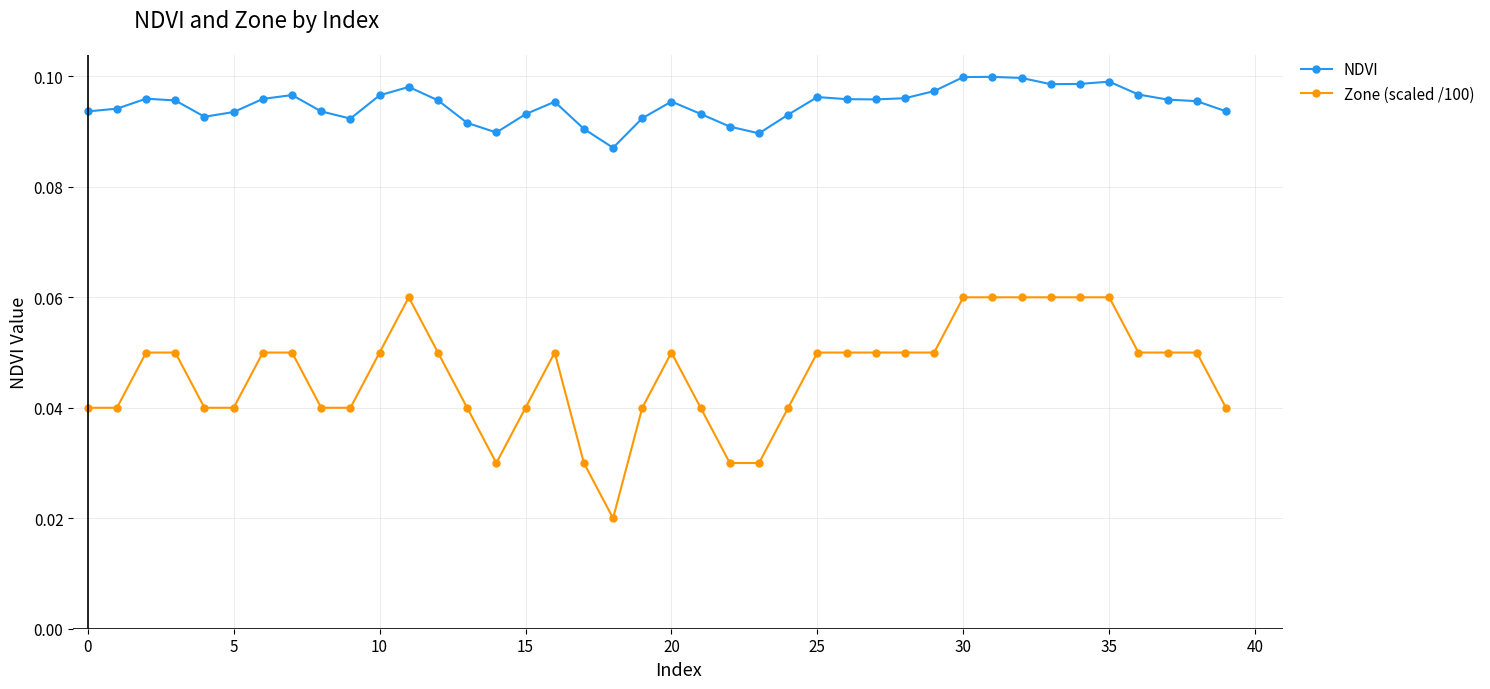

True or false: Zone (scaled /100) has more than 0 interior local peaks.

True